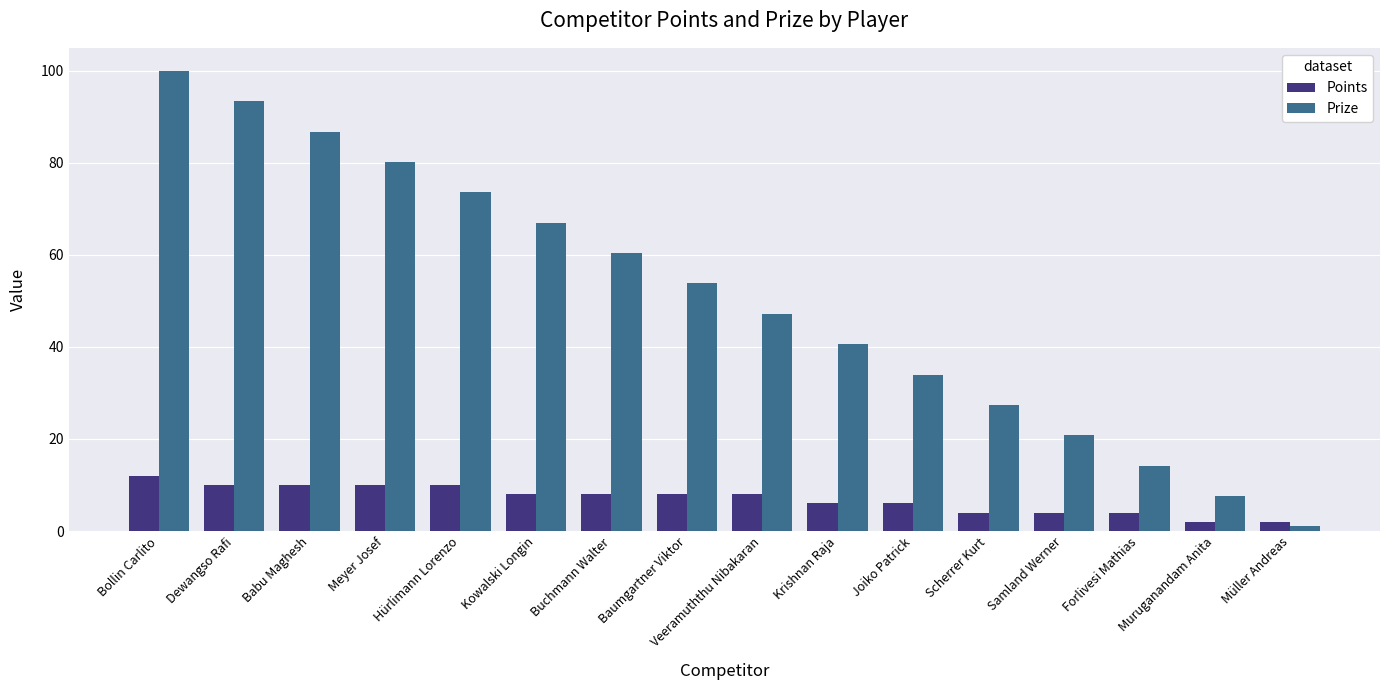

Between Meyer Josef and Forlivesi Mathias, which series saw the biggest shift?

Prize